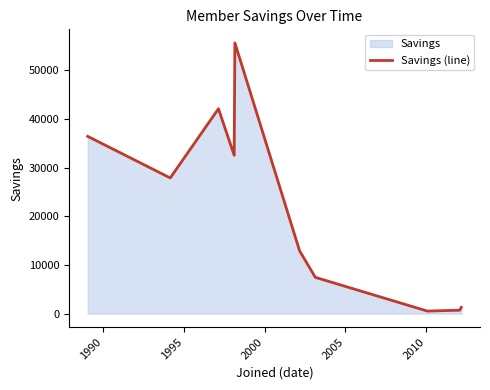

What is the greatest value displayed?

55677.5